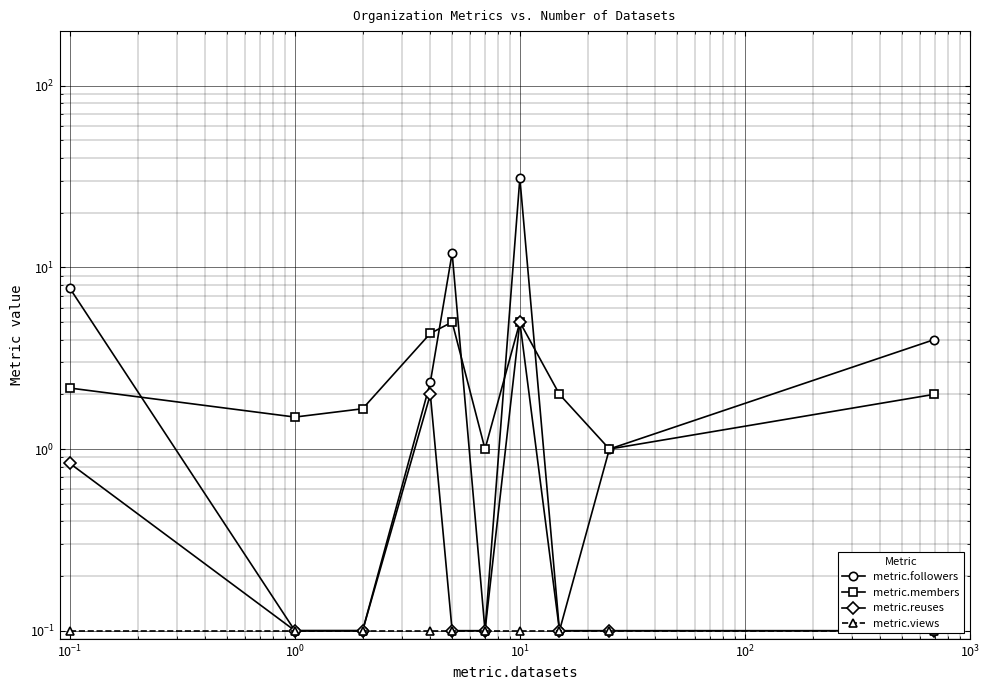

Rank the series by their maximum value, from highest to lowest.

metric.followers, metric.members, metric.reuses, metric.views